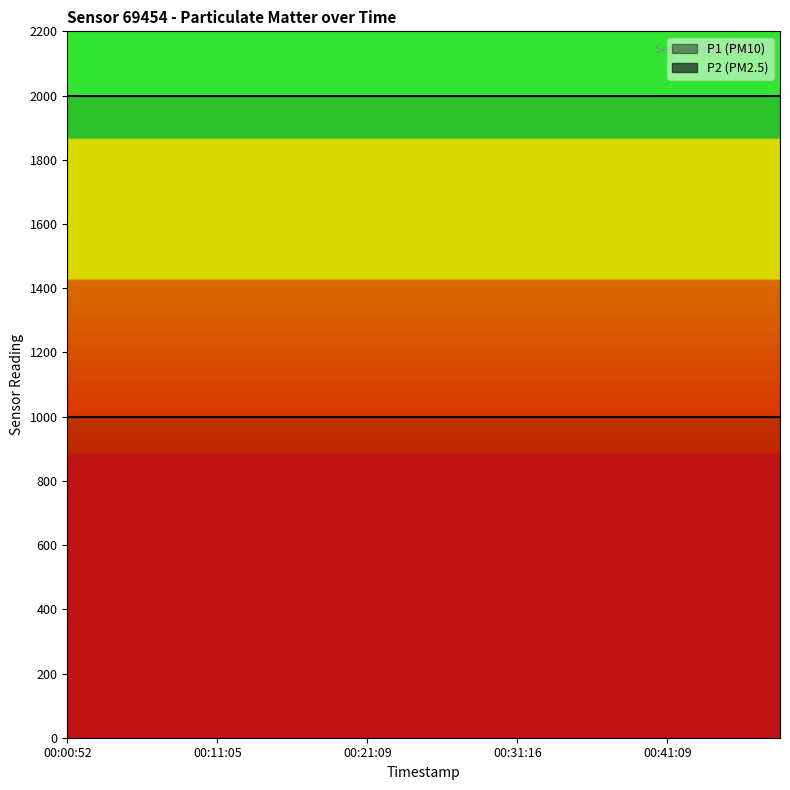

Between 2022-08-01T00:06:12 and 2022-08-01T00:21:09, which series saw the biggest shift?

P1